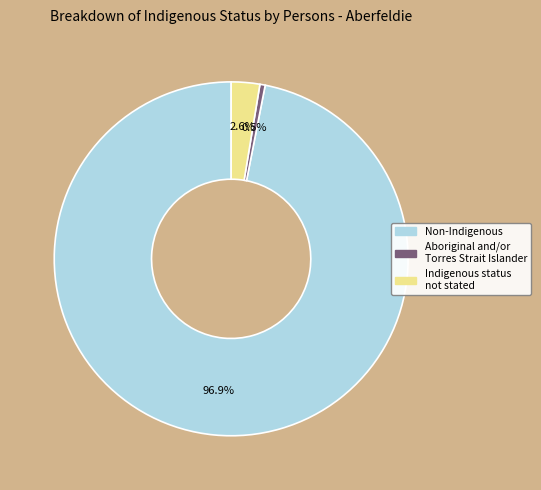

Is there a majority slice in this chart?

Yes